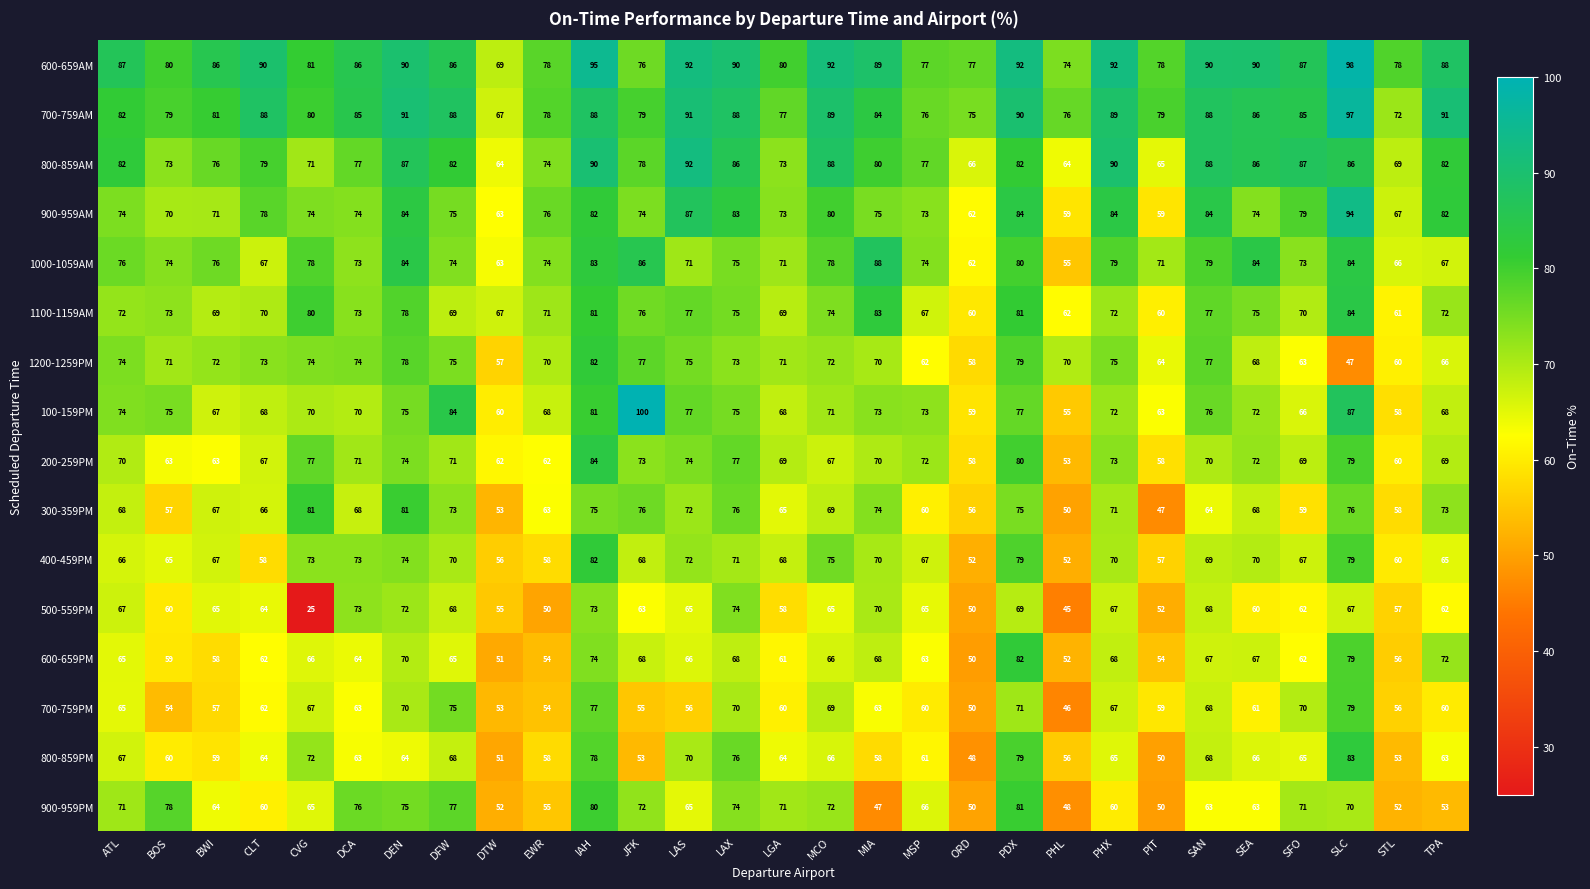

At how many categories does at least one series exceed 56?

29